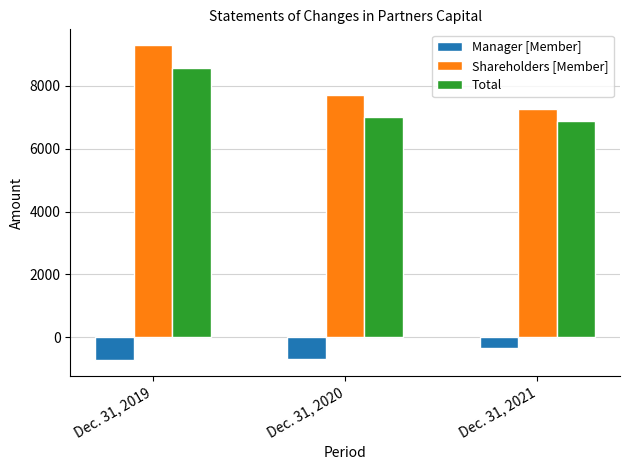

List the series in order of their peak value, highest first.

Shareholders [Member], Total, Manager [Member]